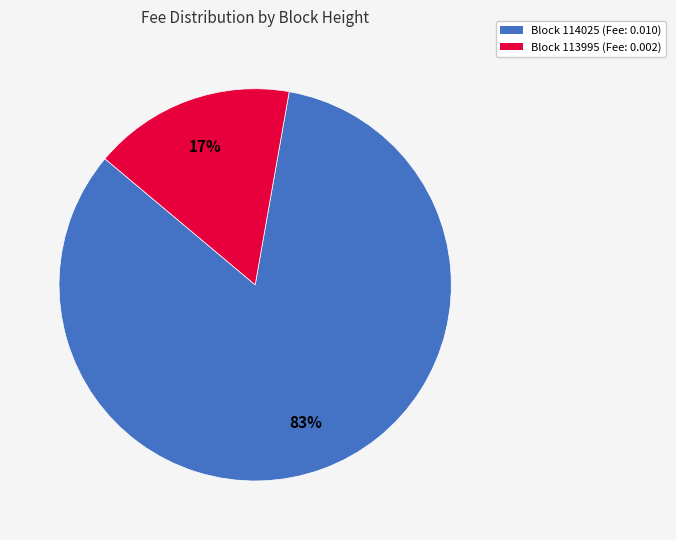

Is there any slice that represents more than half of the pie?

Yes